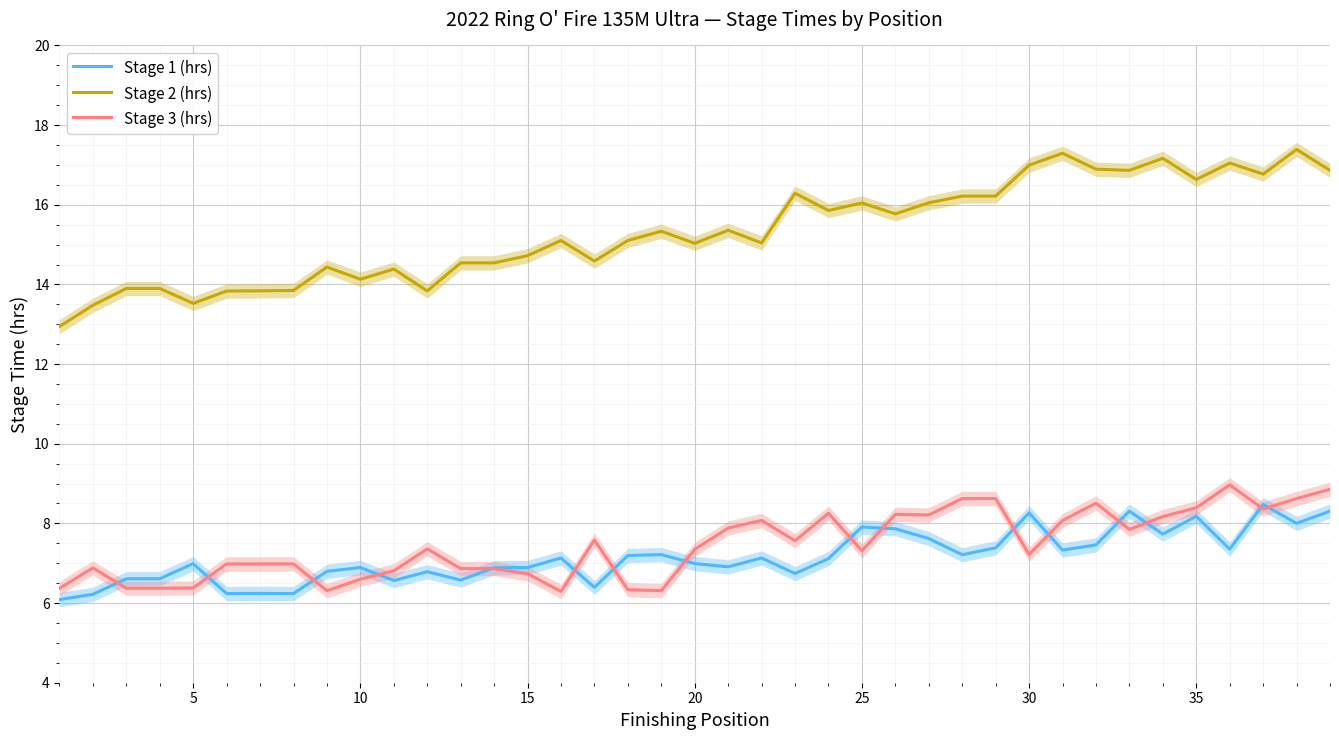

At how many categories does at least one series exceed 9?

39